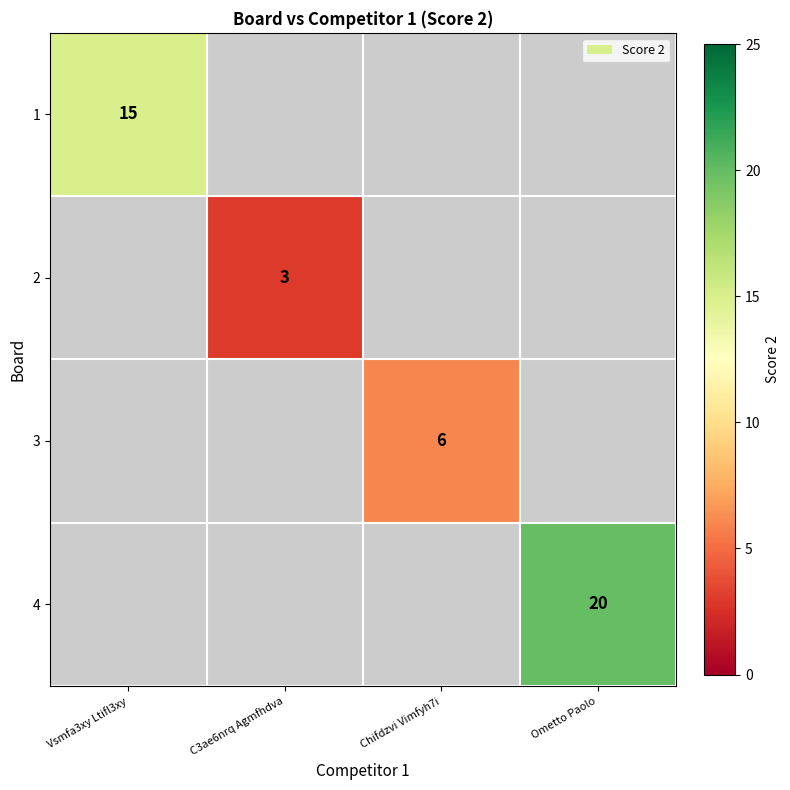

Which label corresponds to the largest value in the chart?

Ometto Paolo